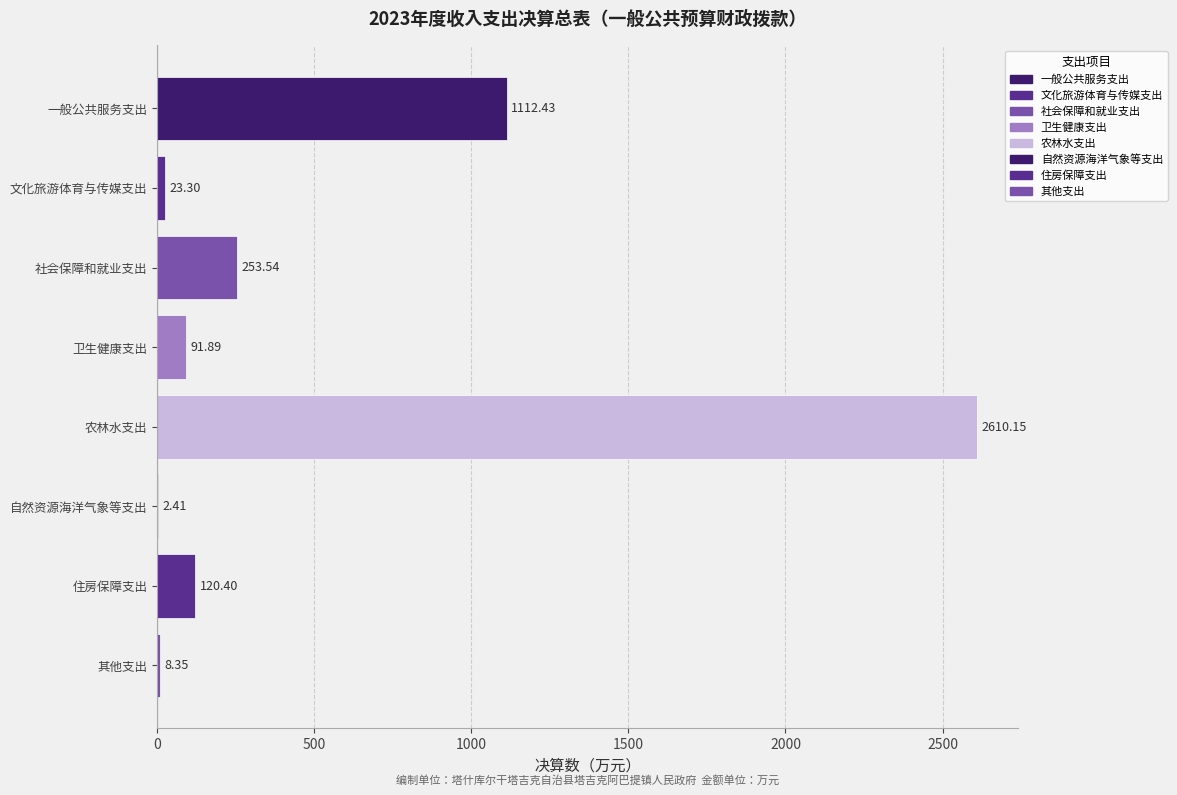

What is the sum of all values?

4222.5